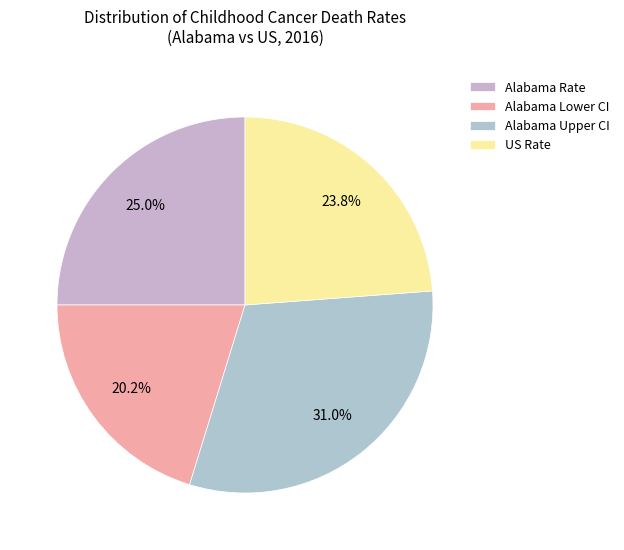

Count the number of slices in the pie.

4